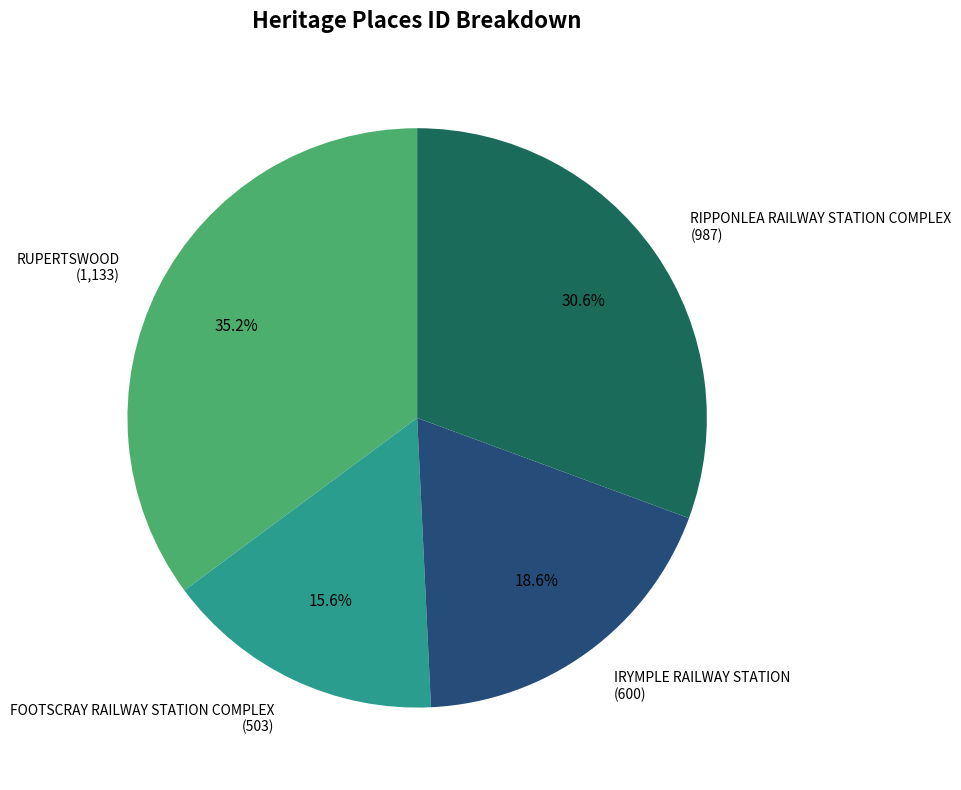

To the nearest percent, what is the average slice percentage?

25%